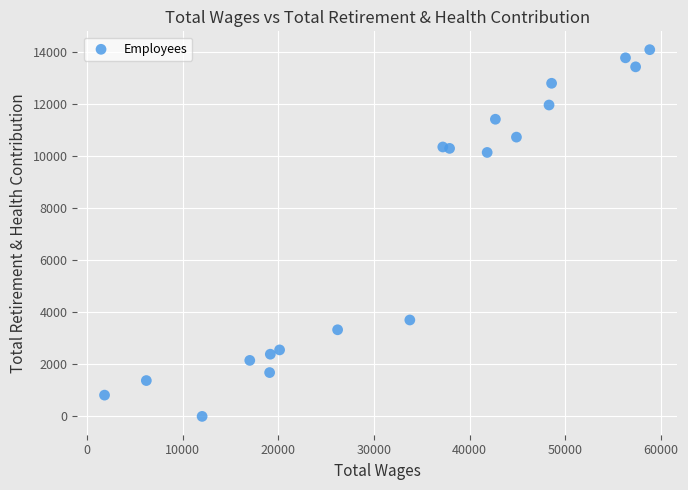

What is the range of X values (max minus min)?

57005